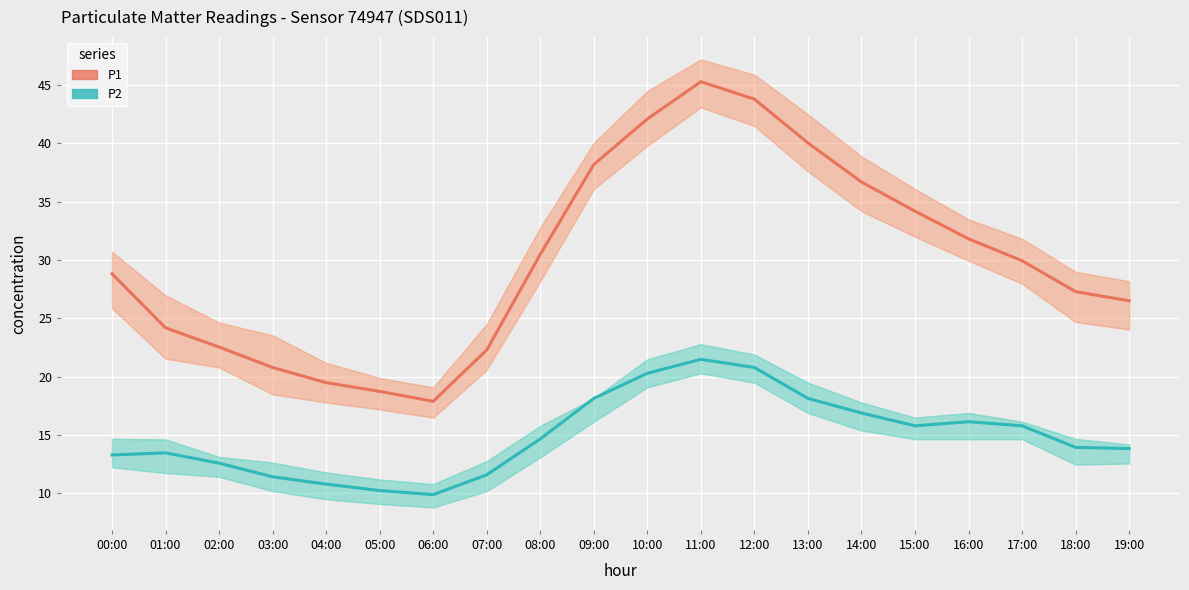

True or false: P2 and P1 cross at least once.

False